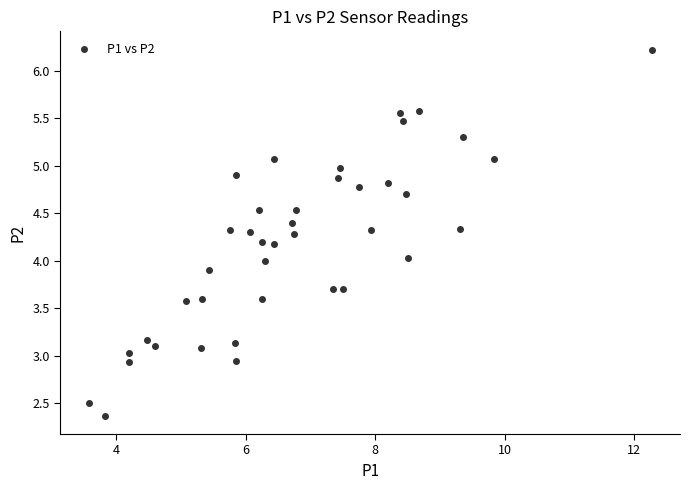

What is the range of X values (max minus min)?

8.7